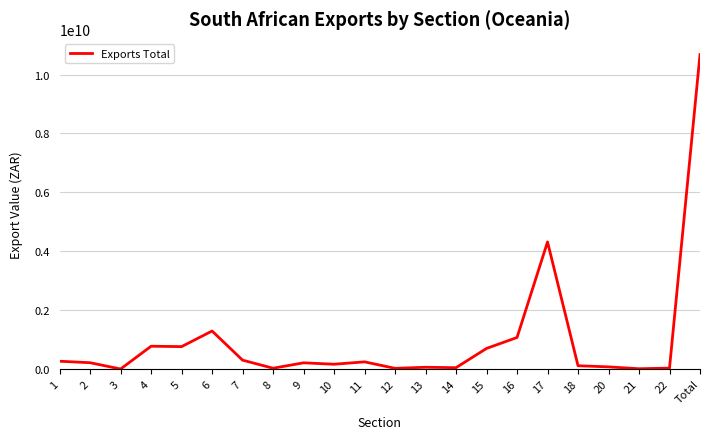

What is the average value?

970920236